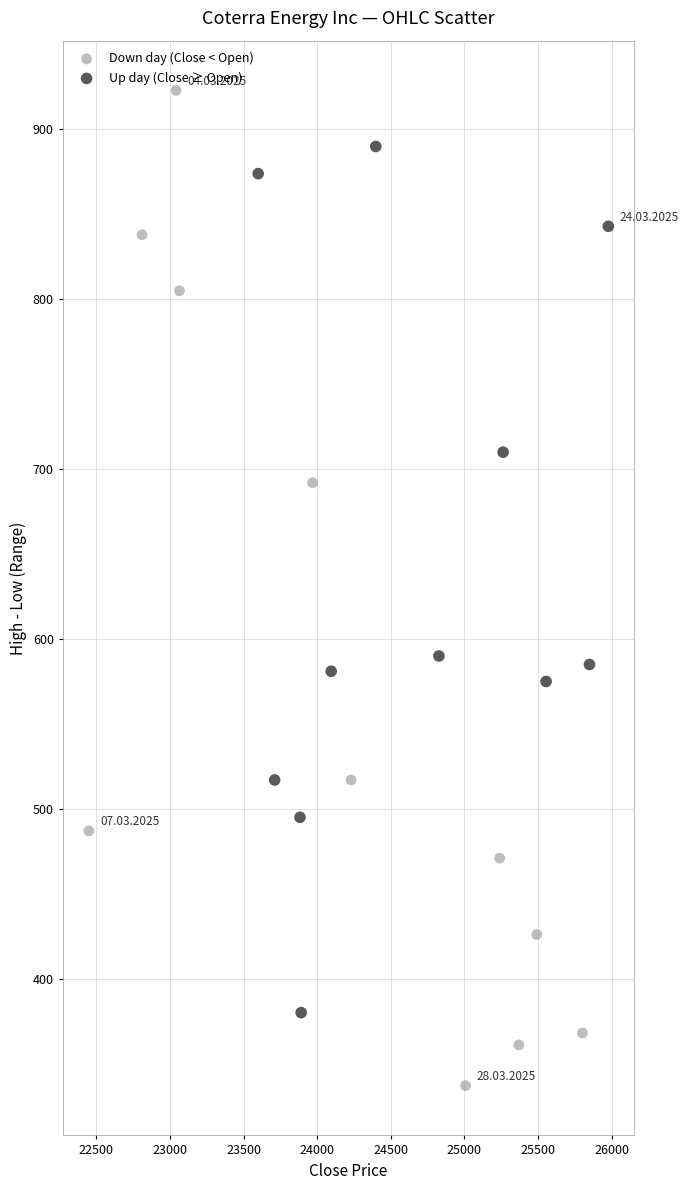

Which series has the widest spread of Y values?

Down day (Close < Open)